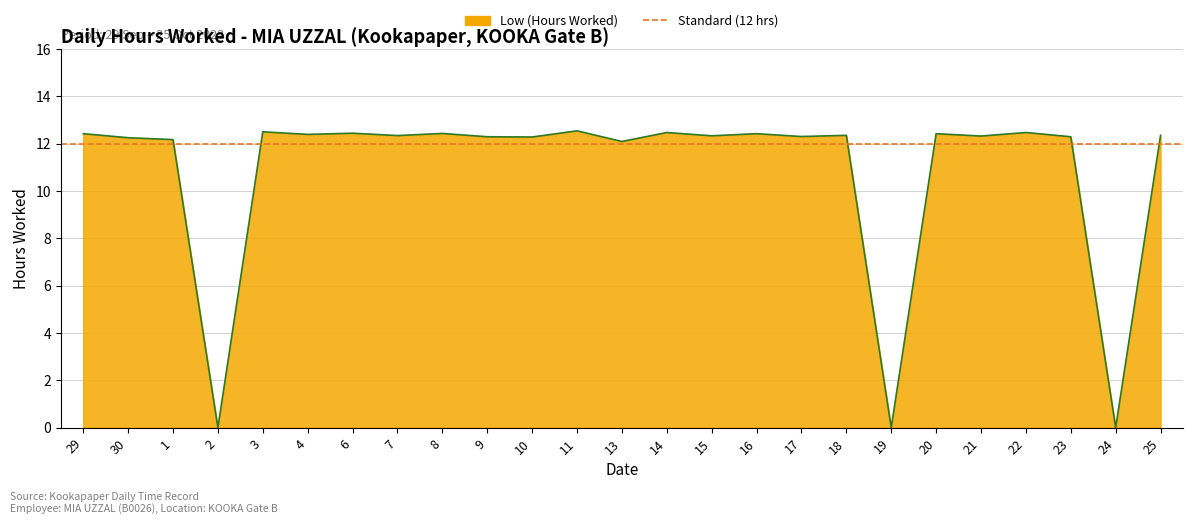

Reading left to right, what are all the values shown in this chart?

29=12.4	30=12.2	1=12.2	2=0.0	3=12.5	4=12.4	6=12.4	7=12.3	8=12.4	9=12.3	10=12.3	11=12.5	13=12.1	14=12.5	15=12.3	16=12.4	17=12.3	18=12.3	19=0.0	20=12.4	21=12.3	22=12.5	23=12.3	24=0.0	25=12.3